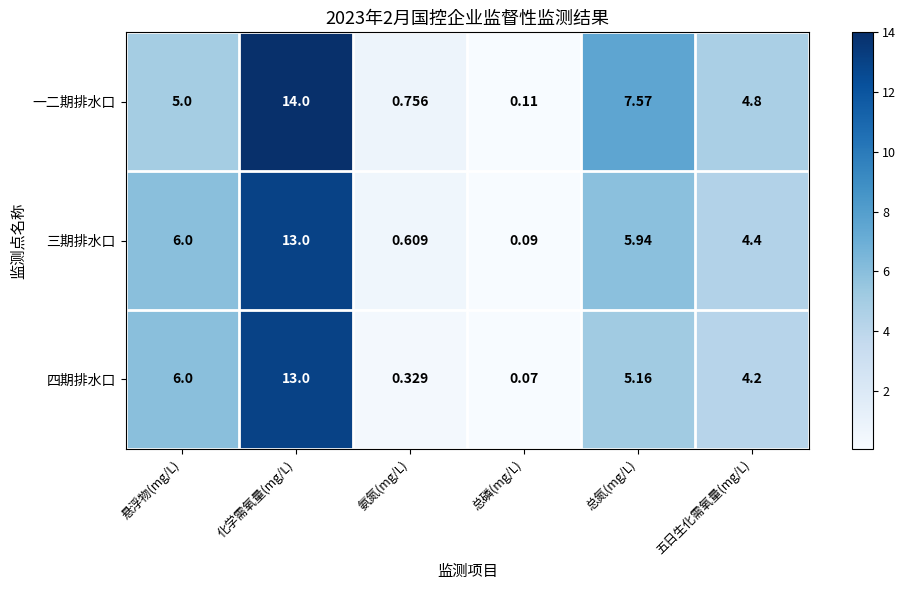

Rank the series by their average value, from highest to lowest.

一二期排水口, 三期排水口, 四期排水口